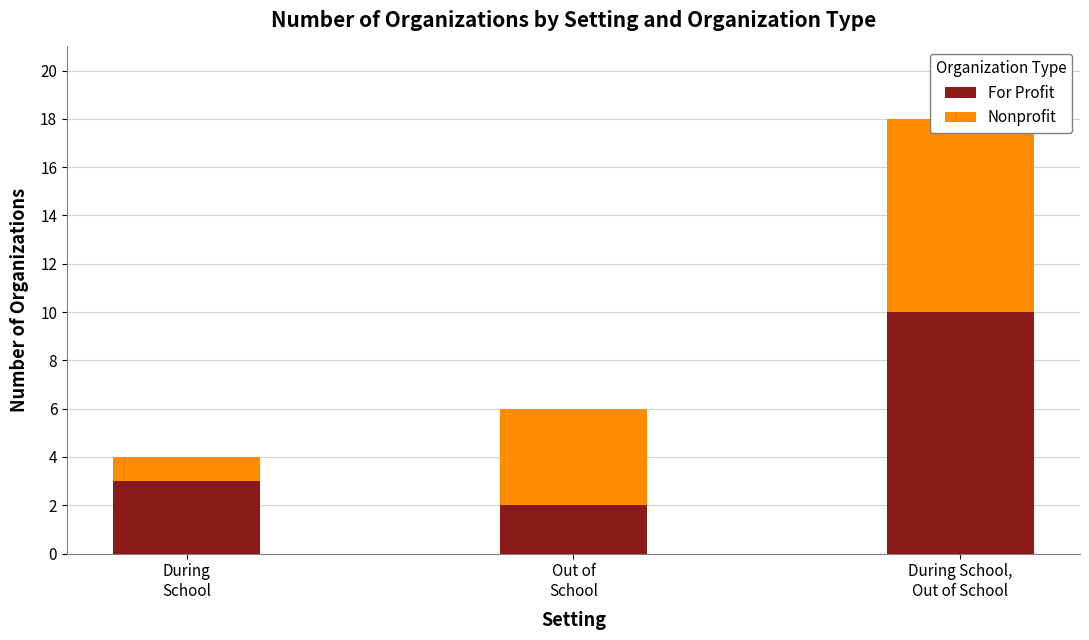

Count the For Profit values in the range 2 to 10.

3